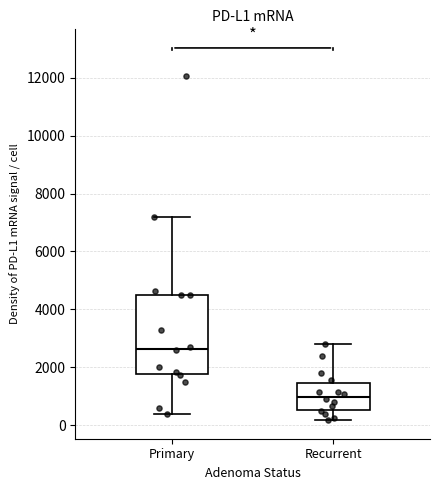

Reading left to right, transcribe this box plot: for each box, give where its median line is, the range the box spans, and where its two whiskers end, as read against the y-axis. The values are not printed on the chart, so give them approximately, as read against the axis.

Primary: median 2600, box 1800 to 4600, whiskers 400 to 7200
Recurrent: median 1000, box 600 to 1400, whiskers 200 to 2800